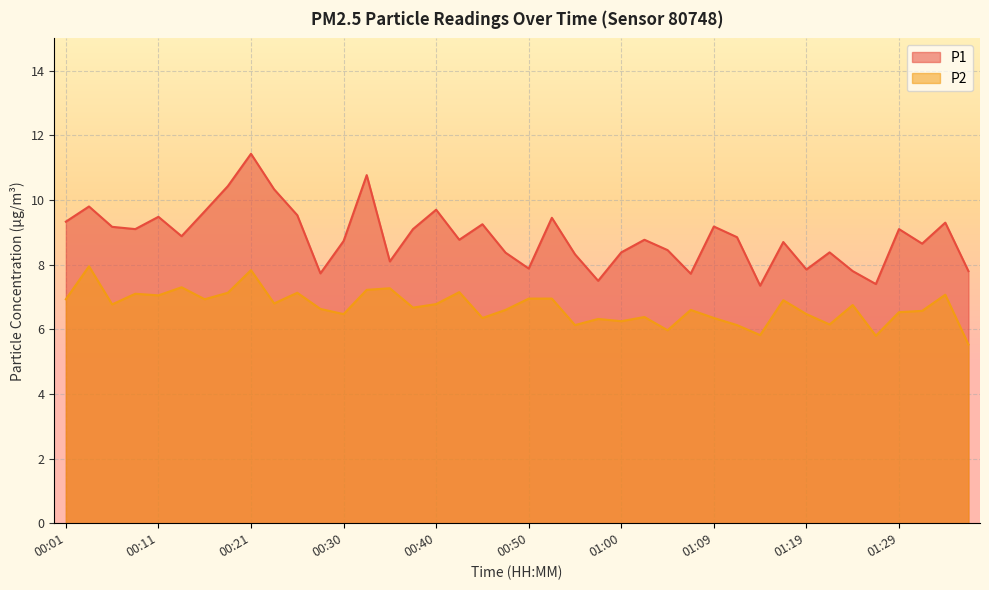

At how many categories does at least one series exceed 9?

18